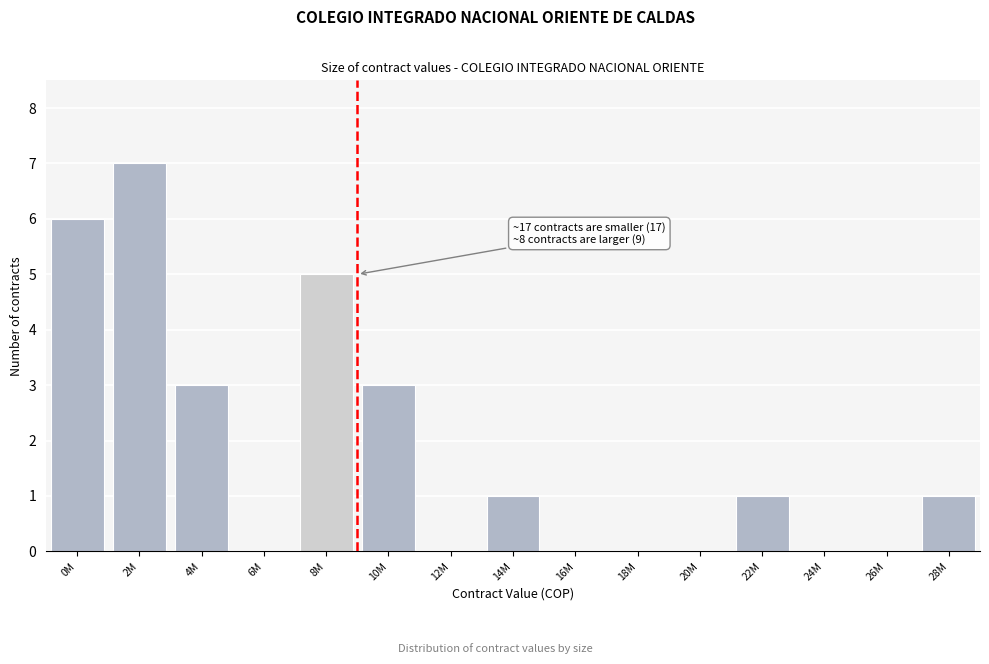

Reading left to right, what are all the values shown in this chart?

0M=6	2M=7	4M=3	6M=0	8M=5	10M=3	12M=0	14M=1	16M=0	18M=0	20M=0	22M=1	24M=0	26M=0	28M=1